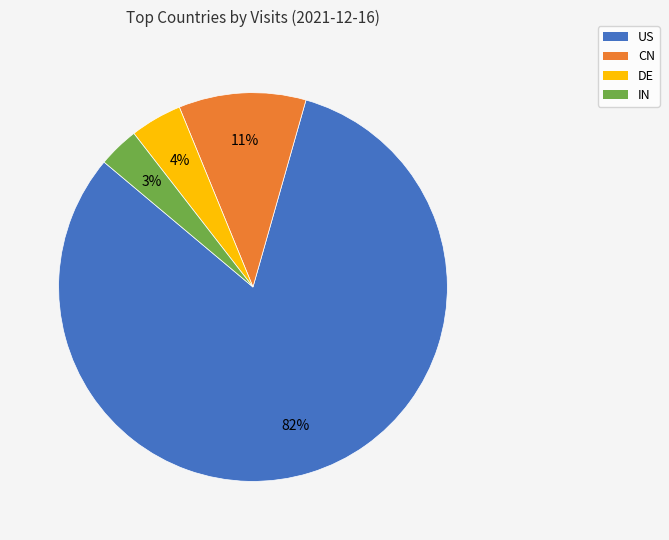

Which slice is the smallest?

IN